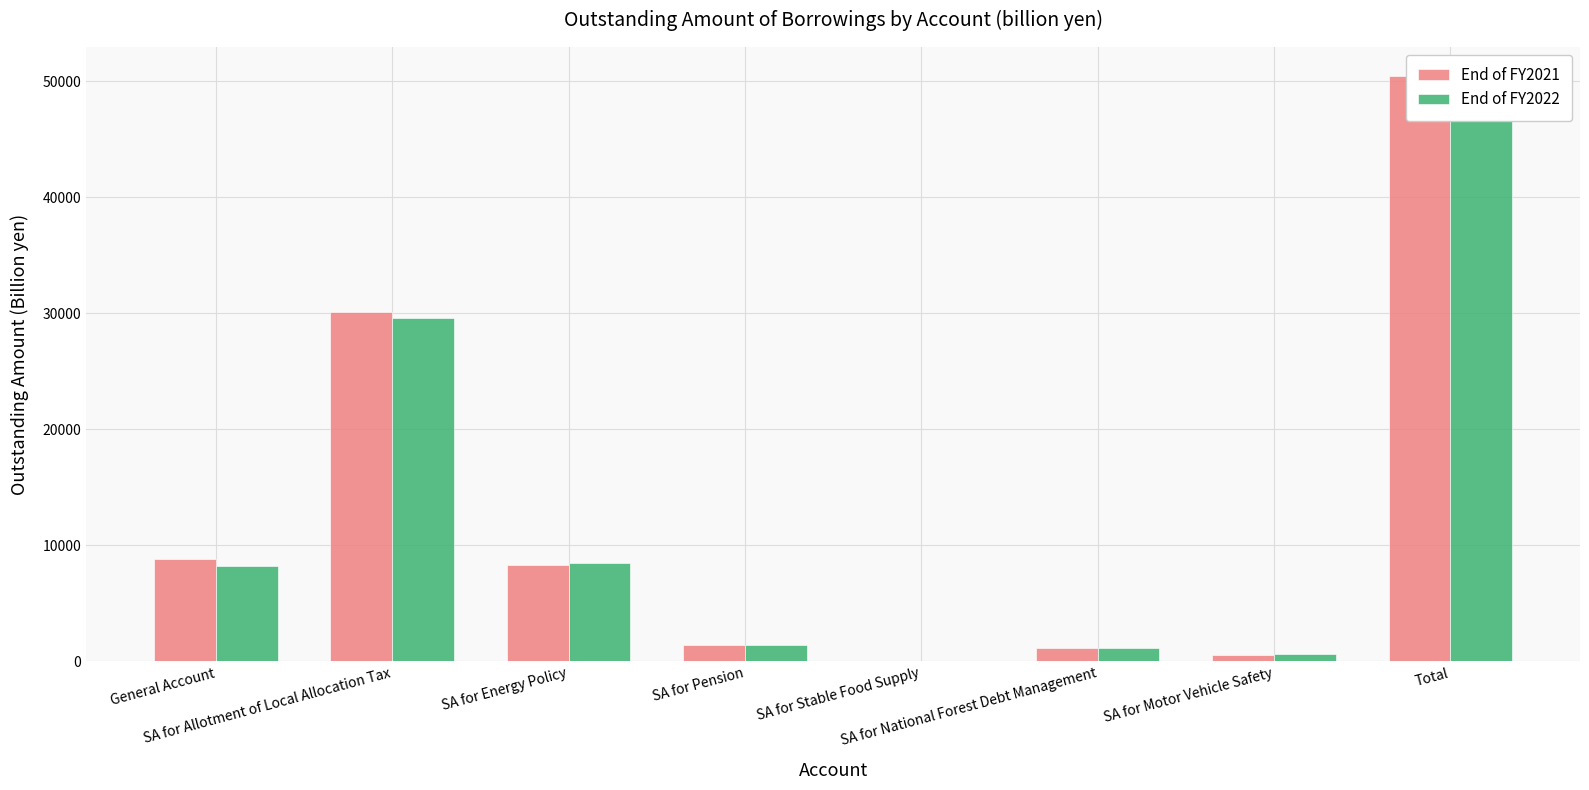

Which series has the largest range (max minus min)?

End of FY2021